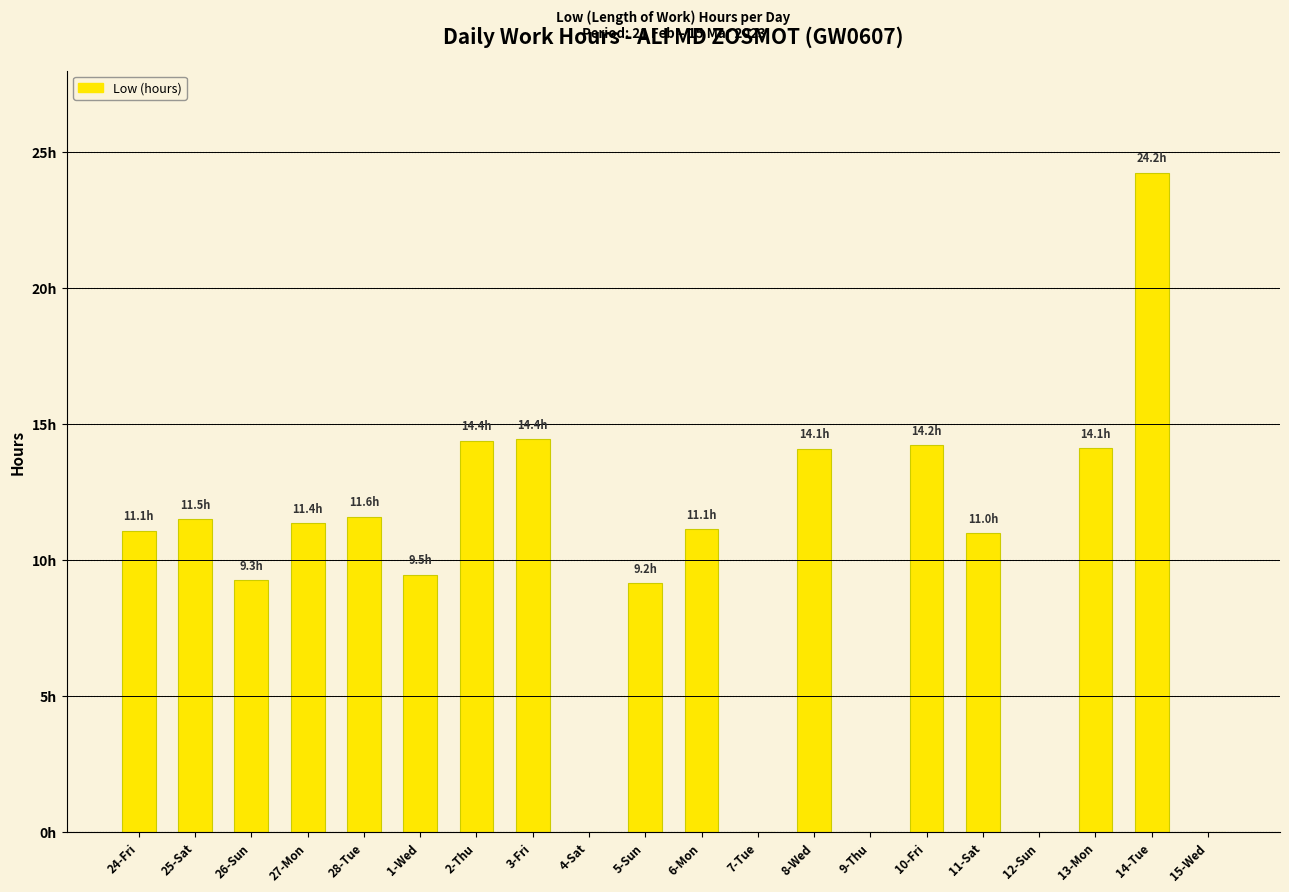

What is the value of the 19th bar from the left?

24.2